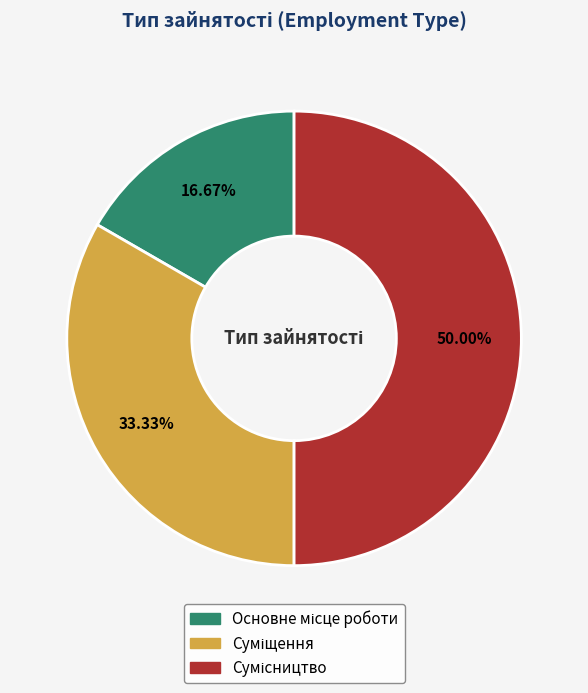

True or false: Суміщення accounts for 33% of the total.

True